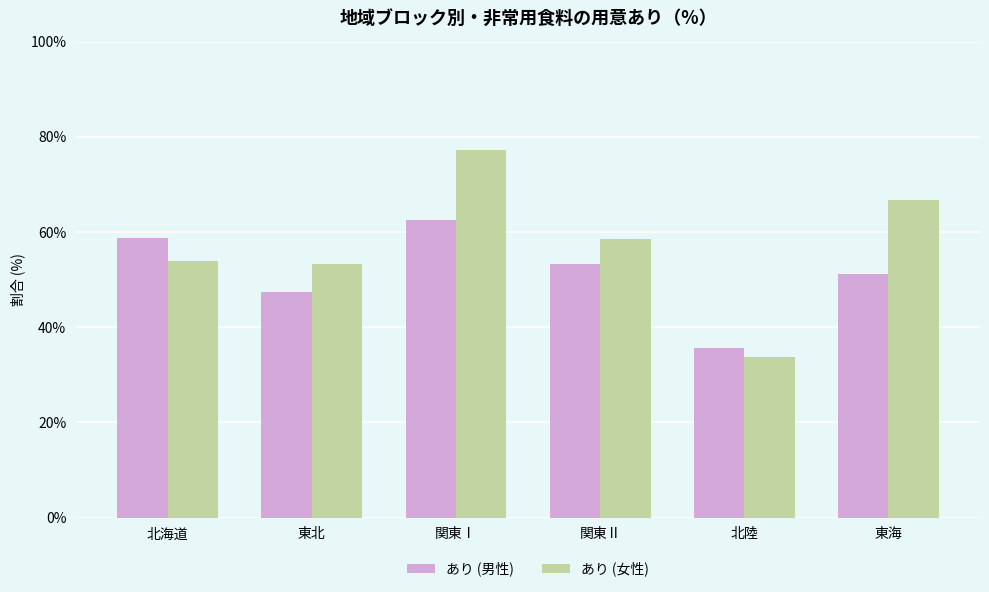

The value of あり (女性) at 関東Ⅰ is 77.2. True or false?

True